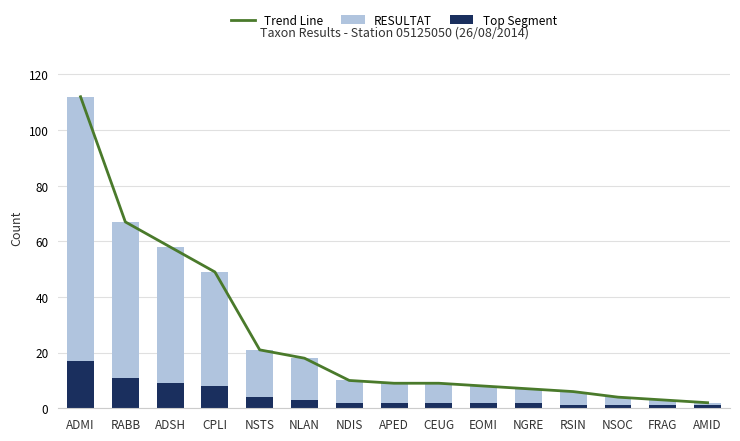

Are the bars horizontal?

No